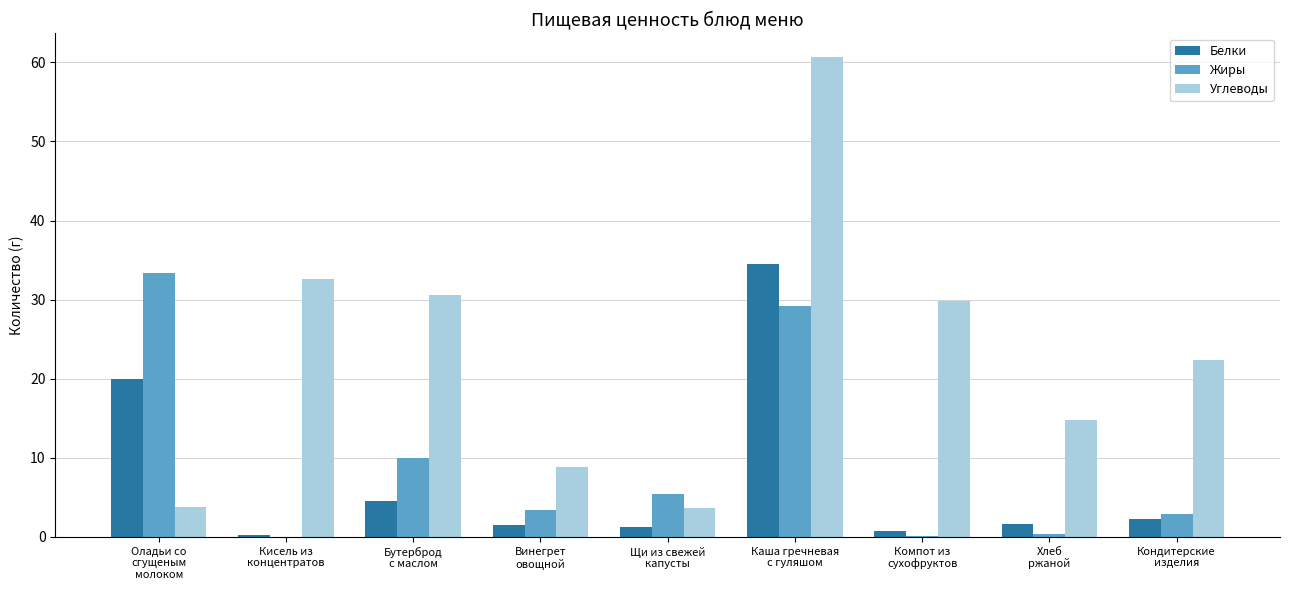

What is the sum of the Углеводы values at Каша гречневая
с гуляшом and Компот из
сухофруктов?

90.5